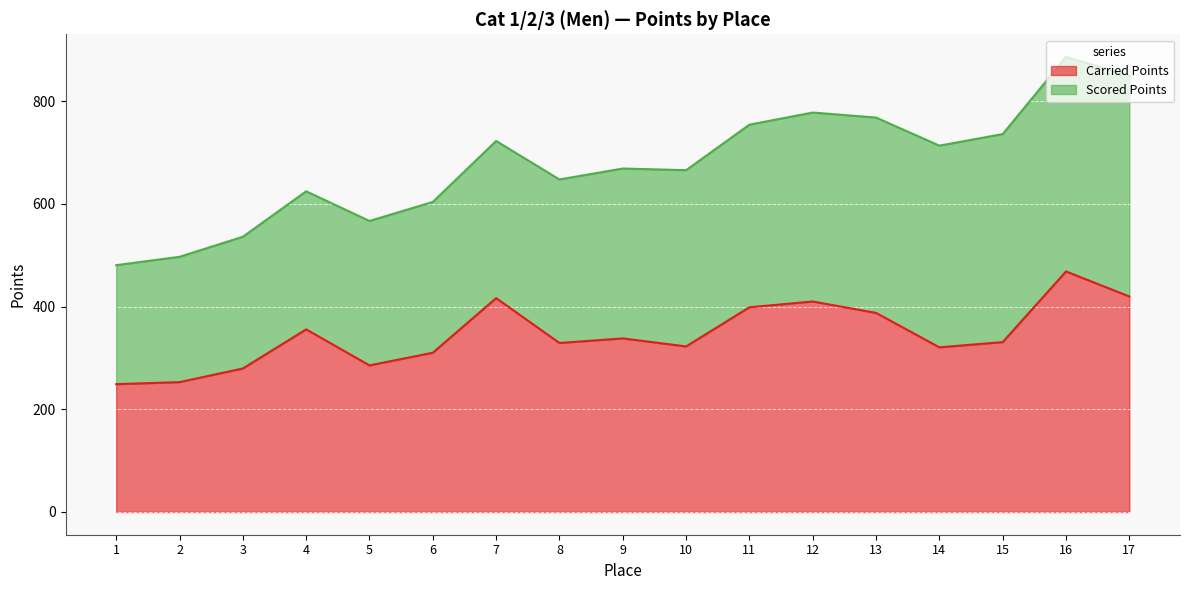

Reading left to right, list all the values displayed in this chart.

1=248.9	2=252.9	3=279.5	4=355.7	5=285.5	6=310.1	7=416.5	8=329.2	9=338.1	10=322.4	11=398.7	12=410.0	13=387.7	14=320.7	15=330.8	16=468.5	17=419.7